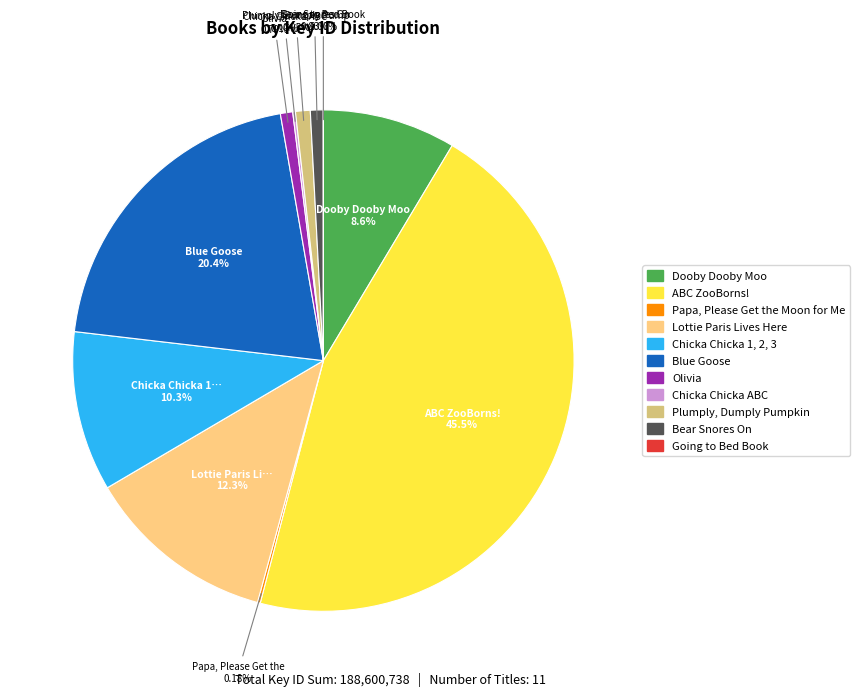

Is there any slice that represents more than half of the pie?

No